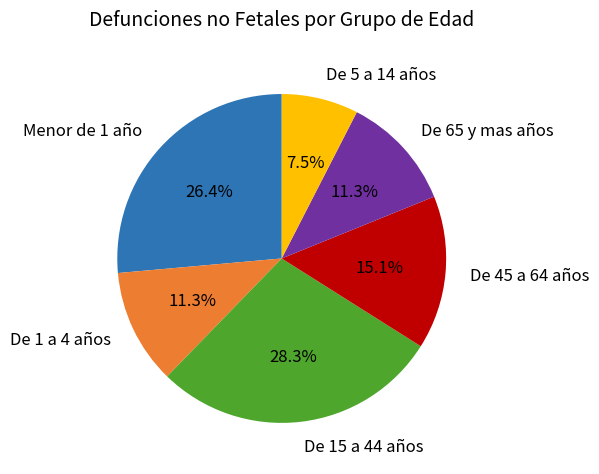

Between De 1 a 4 años and De 5 a 14 años, which is larger?

De 1 a 4 años